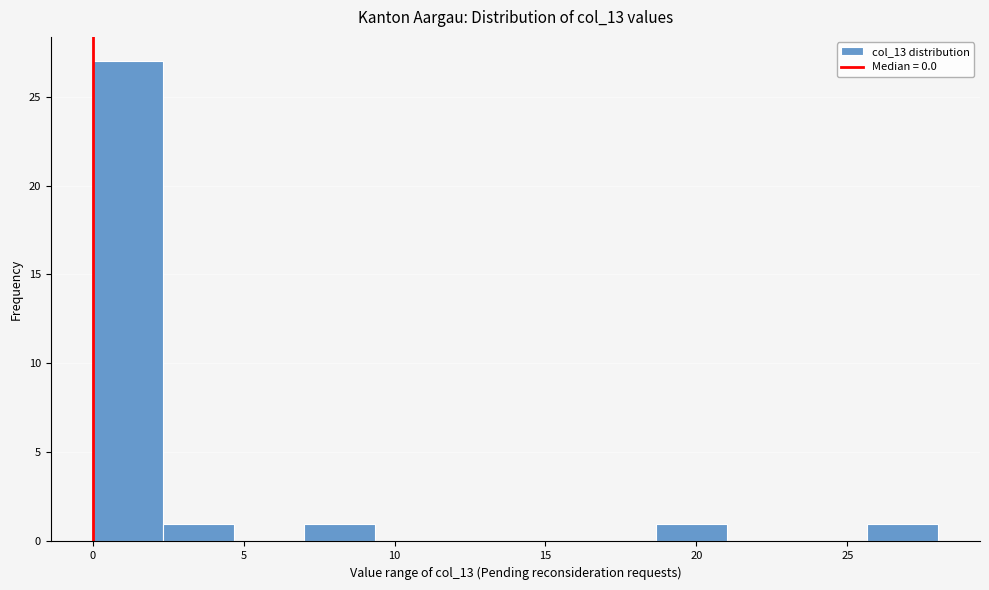

Over which range of the x-axis is the bar tallest?

0.0 to 2.5